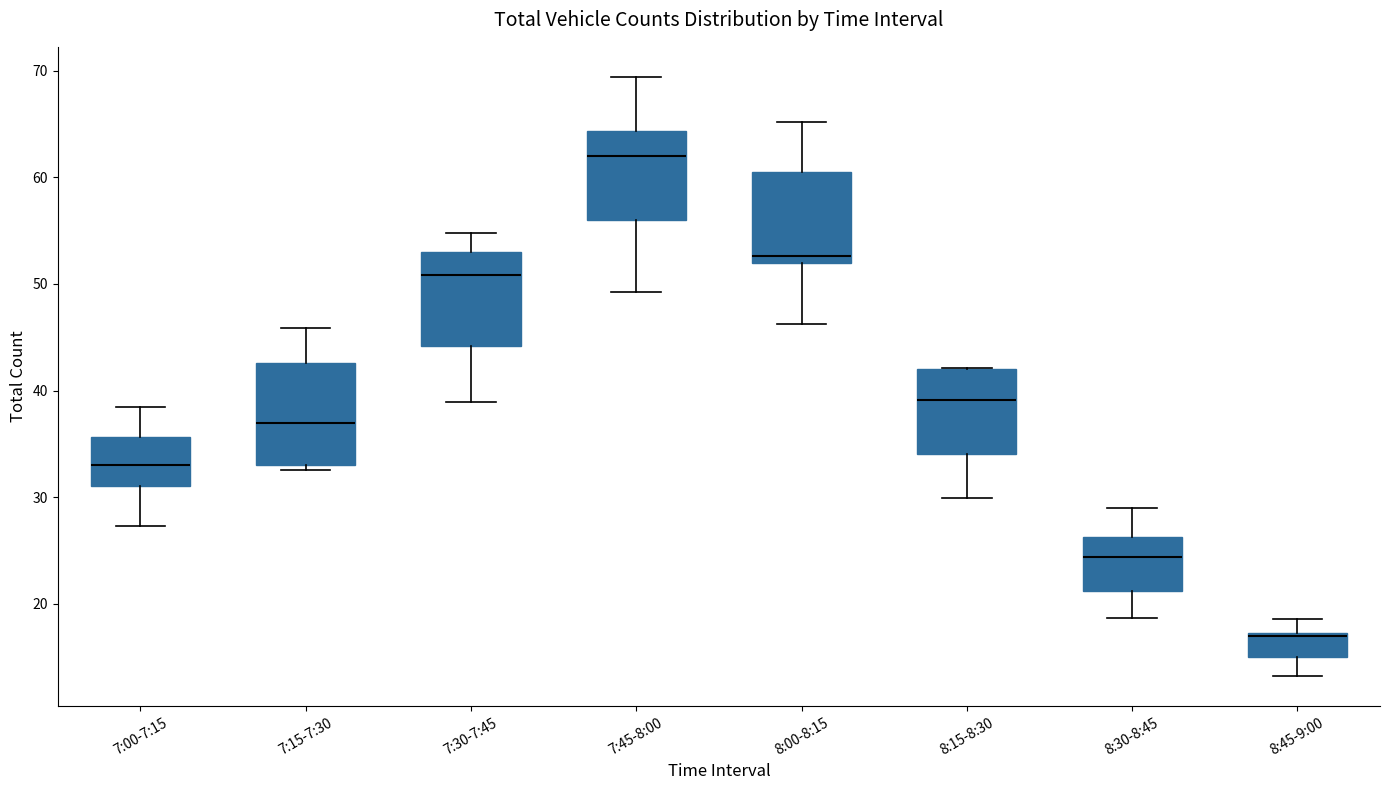

Reading left to right, read every box against the y-axis: the position of its median line, the range the box covers, and the ends of its whiskers. The values are not printed on the chart, so give them approximately, as read against the axis.

7:00-7:15: median 33, box 31 to 36, whiskers 27 to 38
7:15-7:30: median 37, box 33 to 43, whiskers 33 (just below the box's lower edge) to 46
7:30-7:45: median 51, box 44 to 53, whiskers 39 to 55
7:45-8:00: median 62, box 56 to 64, whiskers 49 to 69
8:00-8:15: median 53, box 52 to 60, whiskers 46 to 65
8:15-8:30: median 39, box 34 to 42, whiskers 30 to 42
8:30-8:45: median 24, box 21 to 26, whiskers 19 to 29
8:45-9:00: median 17, box 15 to 17, whiskers 13 to 19